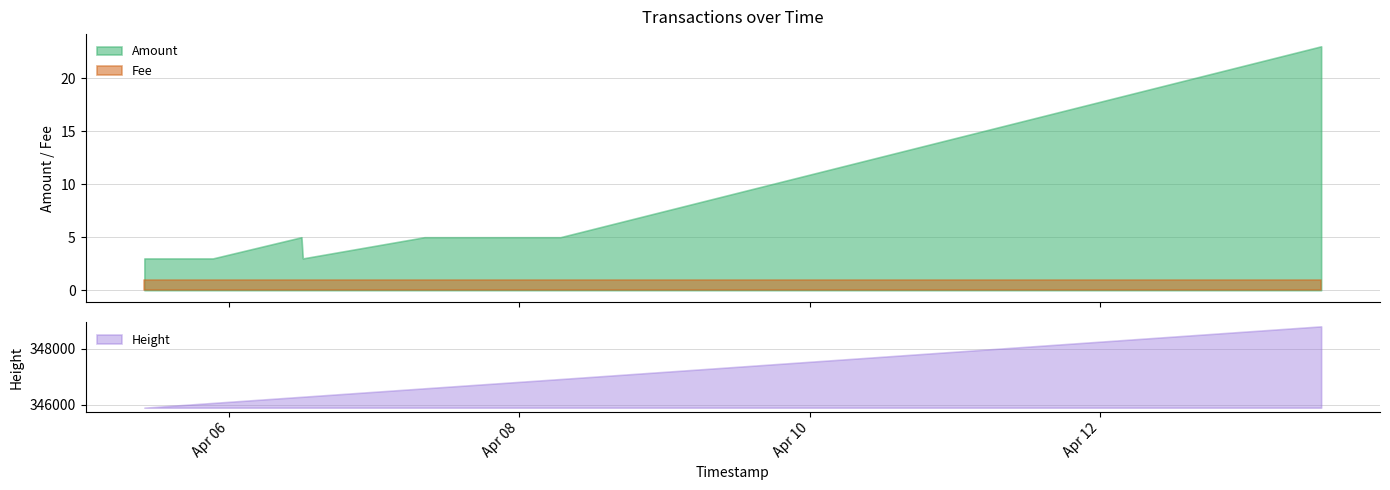

Rank the series by their maximum value, from lowest to highest.

Fee, Amount, Height